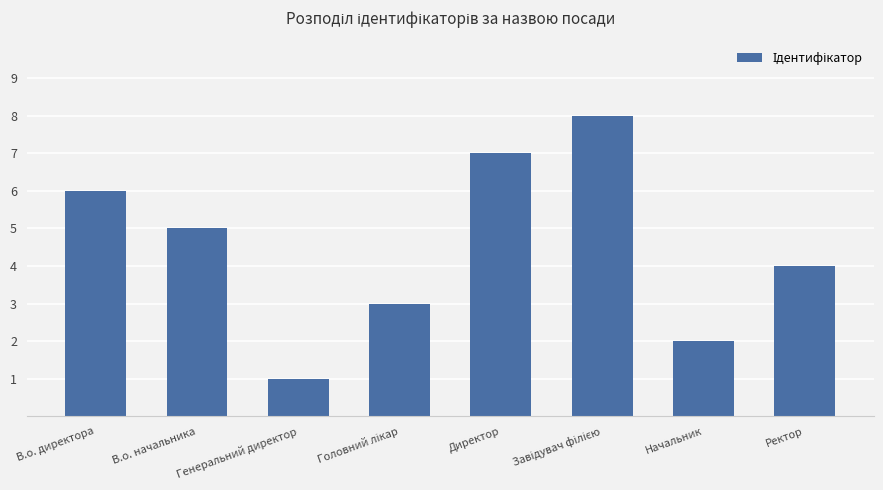

What is the sum of all values?

36